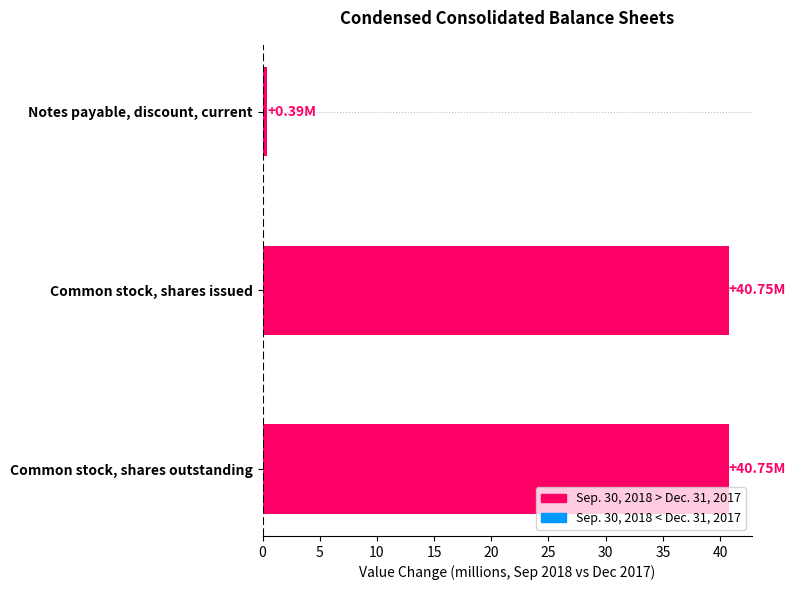

What is the label of the 3rd bar from the bottom?

Notes payable, discount, current